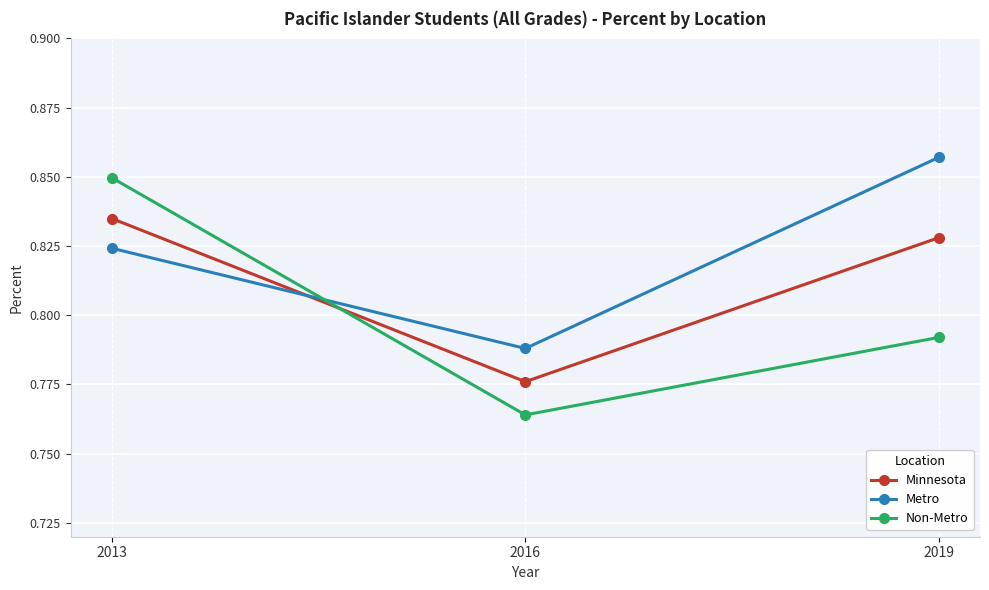

What is the difference between the highest and lowest values at 2019?

0.1